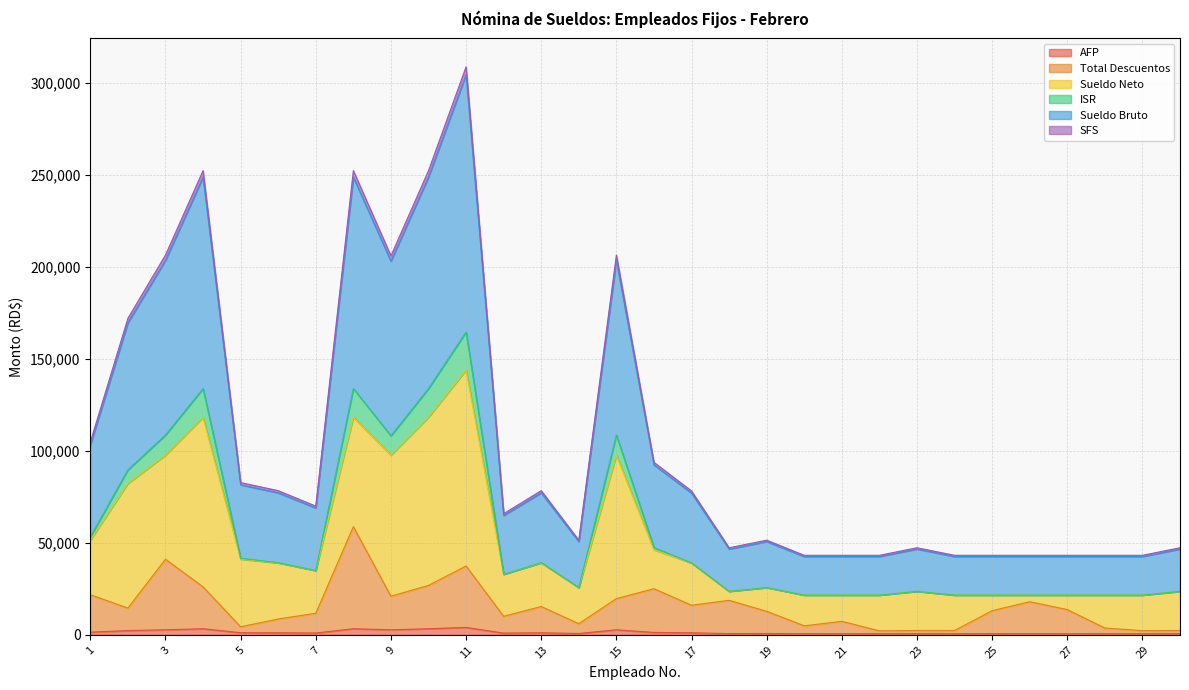

What is the average value of the Total Descuentos series?

15615.8